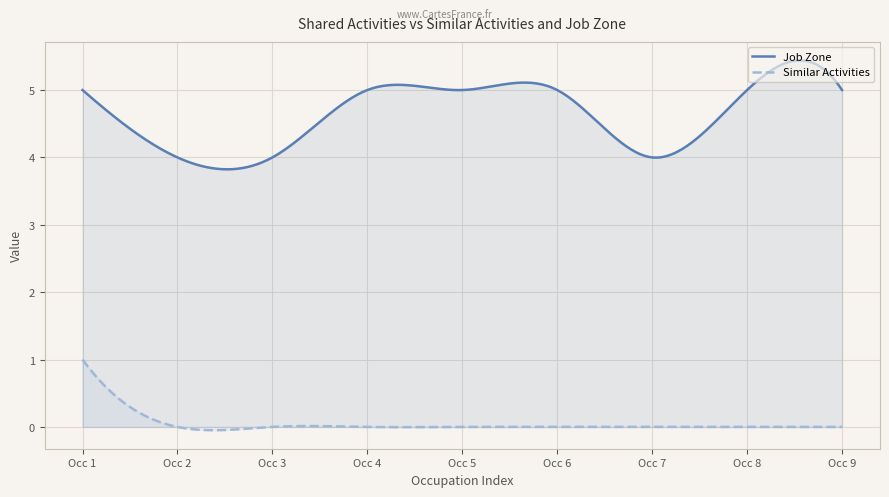

True or false: Job Zone and Similar Activities cross at least once.

False